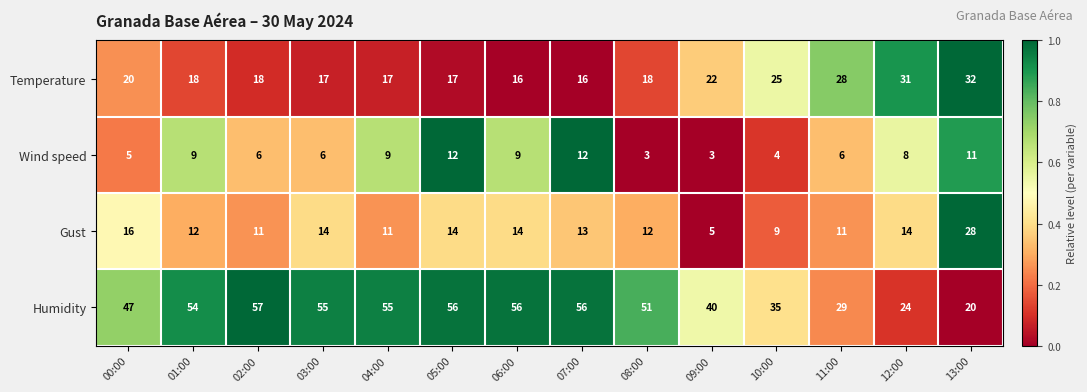

How many Wind speed values are between 5 and 9?

8